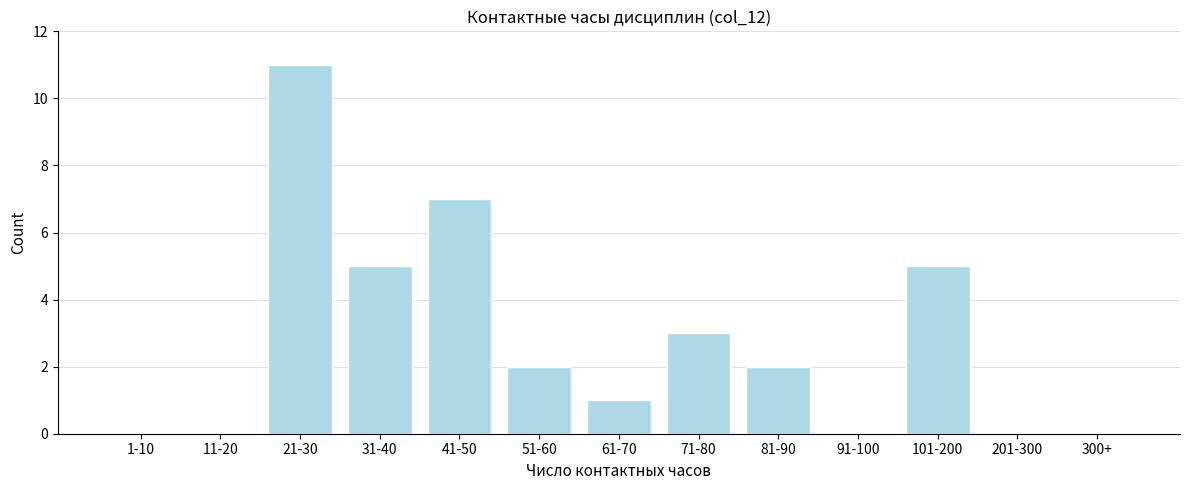

Reading left to right, transcribe all the data shown in this chart.

1-10=0	11-20=0	21-30=11	31-40=5	41-50=7	51-60=2	61-70=1	71-80=3	81-90=2	91-100=0	101-200=5	201-300=0	300+=0